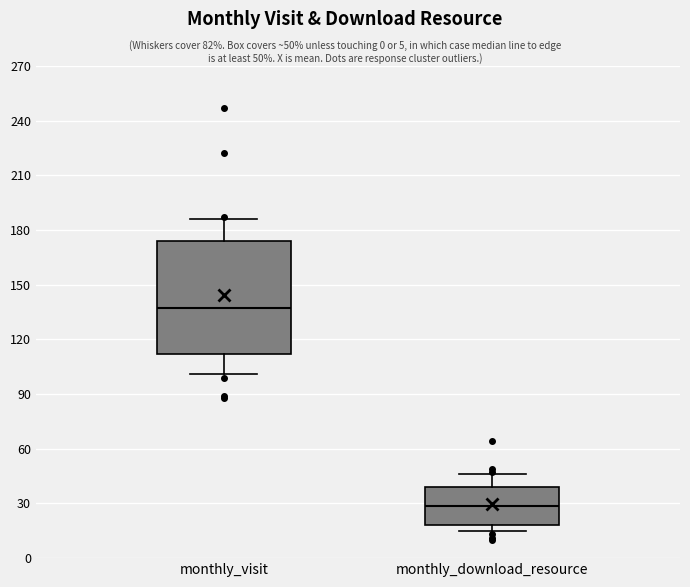

Where does the median line of the box for monthly_download_resource sit on the y-axis? The values are not printed on the chart, so give them approximately, as read against the axis.

30